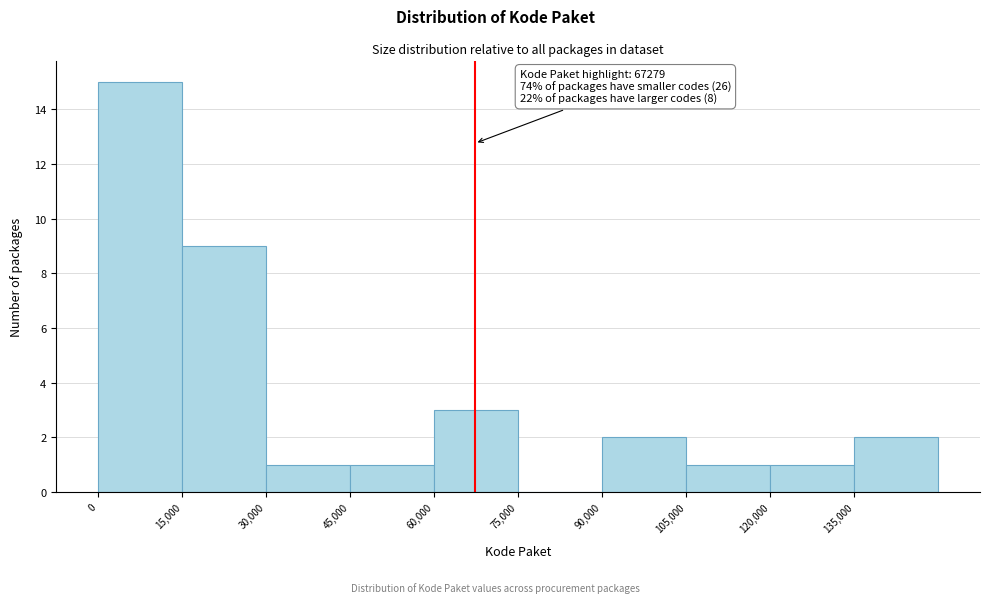

Which range on the x-axis has the tallest bar?

0 to 15000